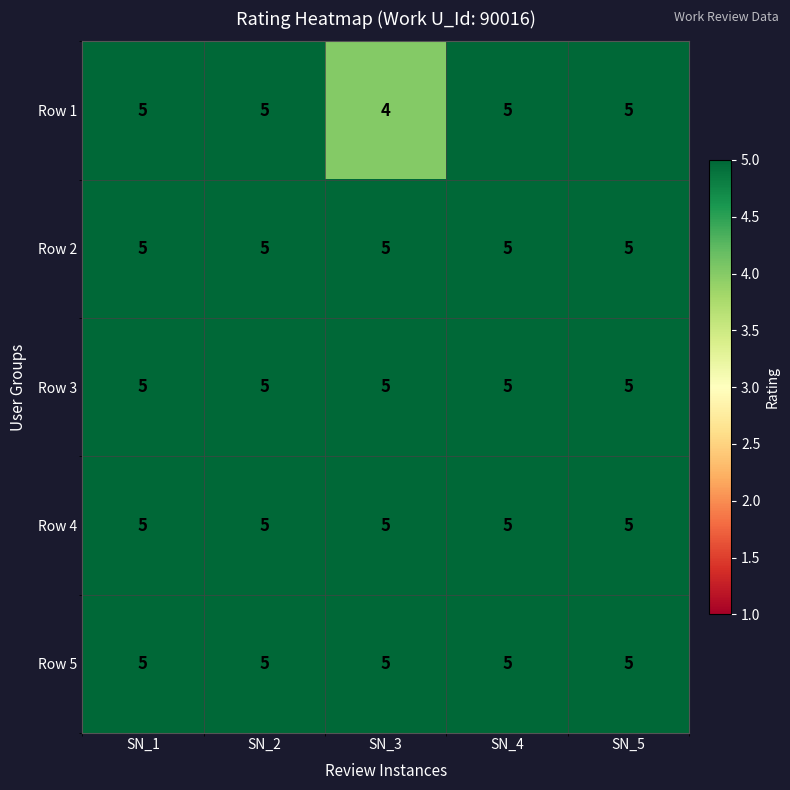

What is the sum of all Row 3 values?

25